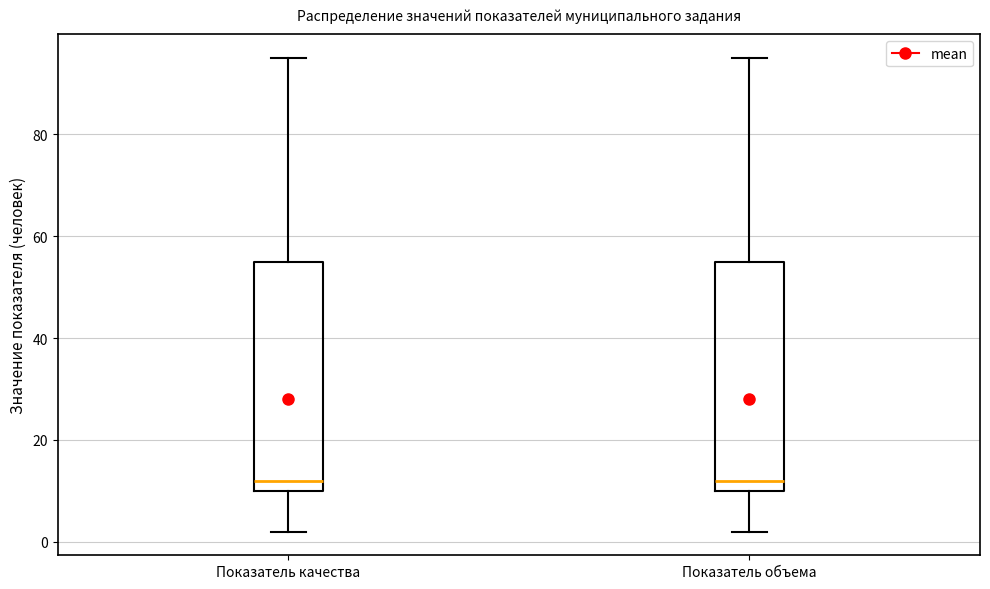

Where is the upper edge of the box for Показатель качества on the y-axis? The values are not printed on the chart, so give them approximately, as read against the axis.

56